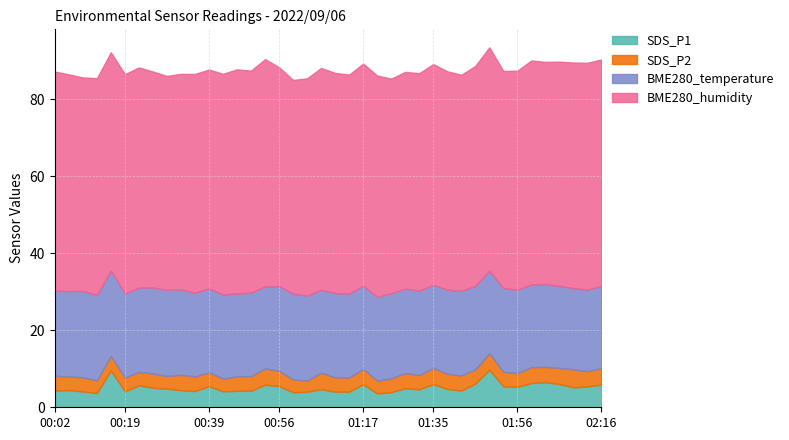

Which has a higher value, 00:46 or 01:17?

01:17